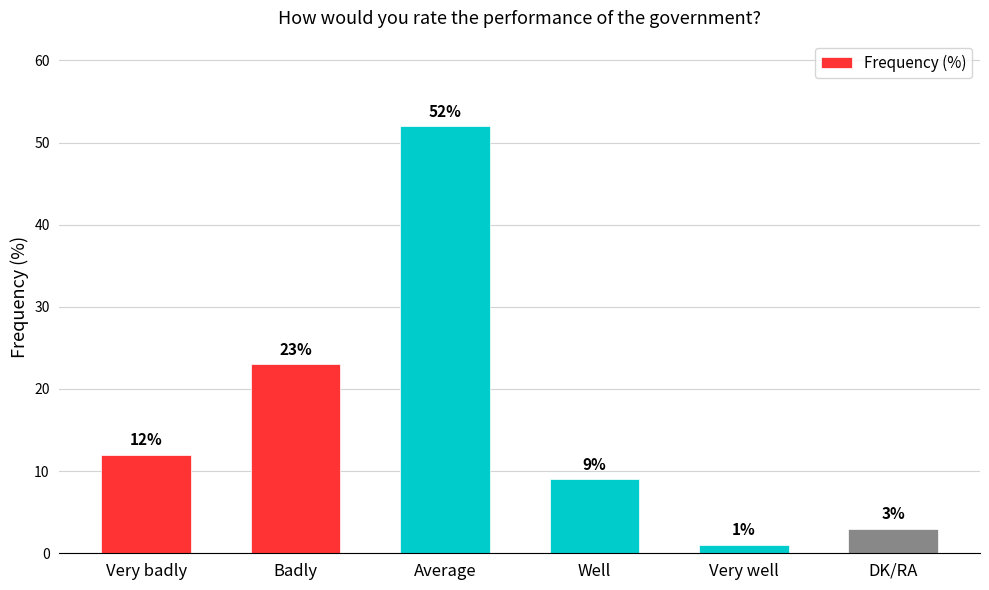

Is it true that the value at Very well is 1?

True